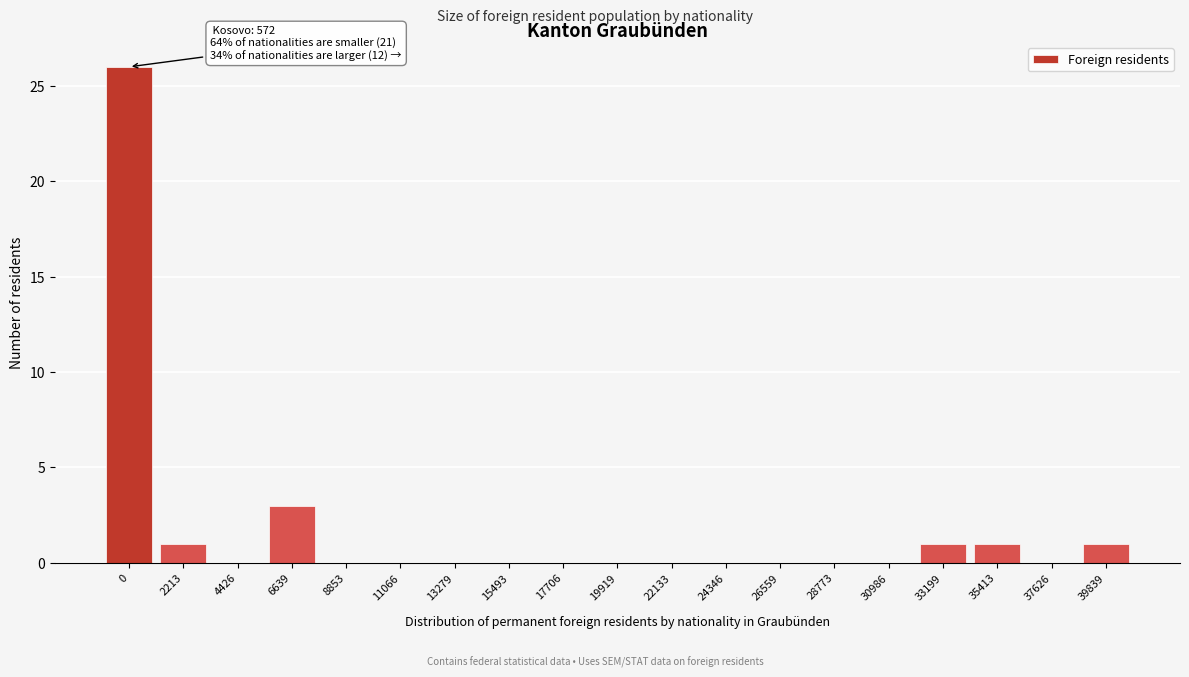

Reading left to right, list all the values displayed in this chart.

0=26	2213=1	4426=0	6639=3	8853=0	11066=0	13279=0	15493=0	17706=0	19919=0	22133=0	24346=0	26559=0	28773=0	30986=0	33199=1	35413=1	37626=0	39839=1